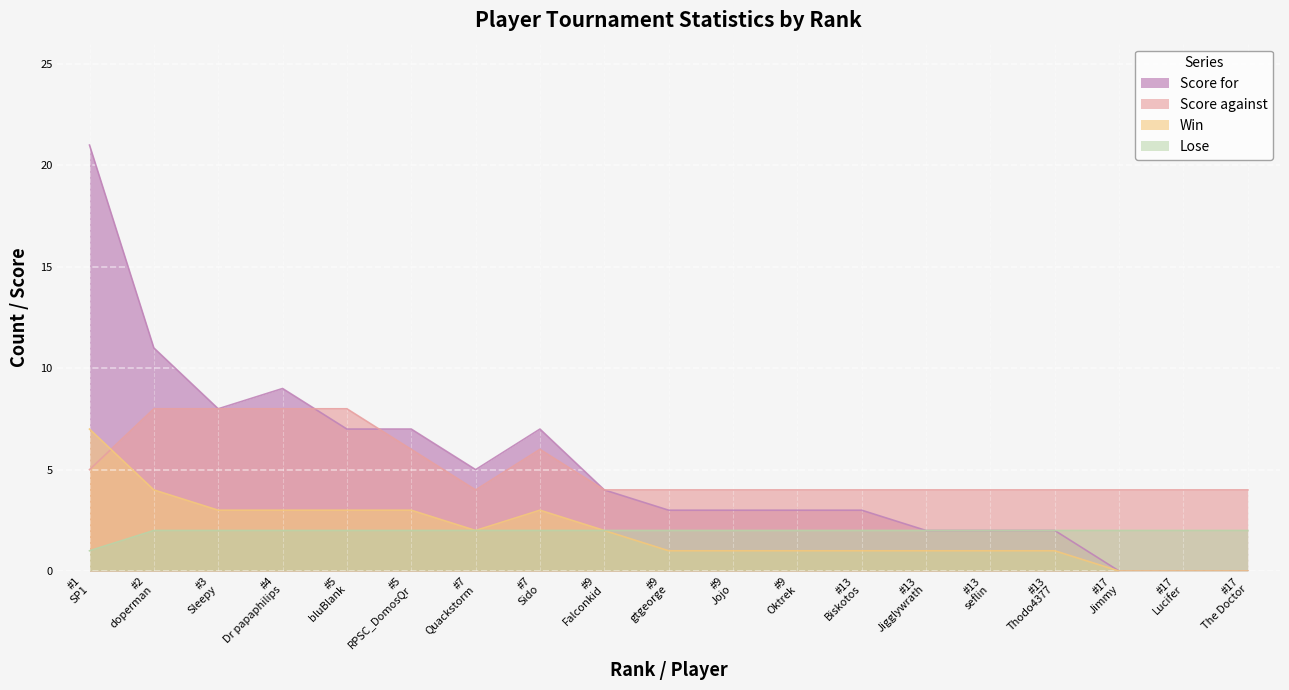

True or false: Lose and Score for cross at least once.

False